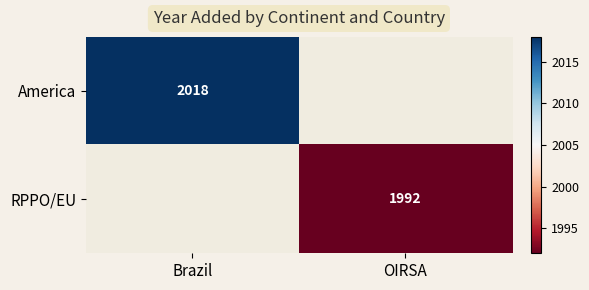

What is the smallest value displayed?

1992.0